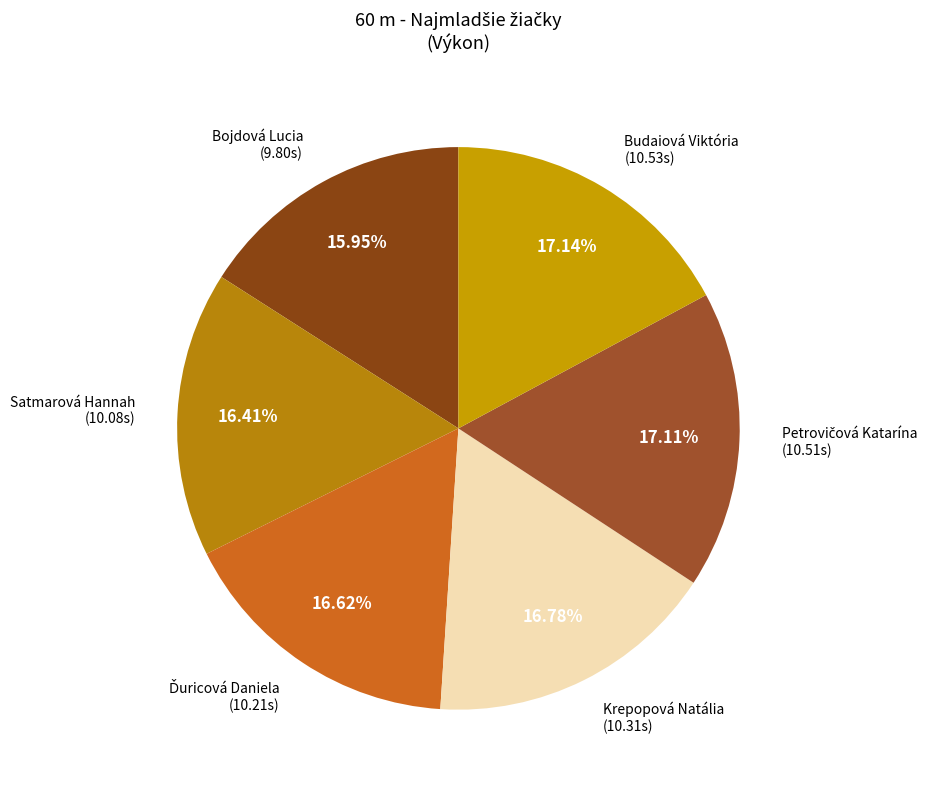

Approximately how many times larger is the value at Bojdová Lucia compared to Budaiová Viktória?

0.9